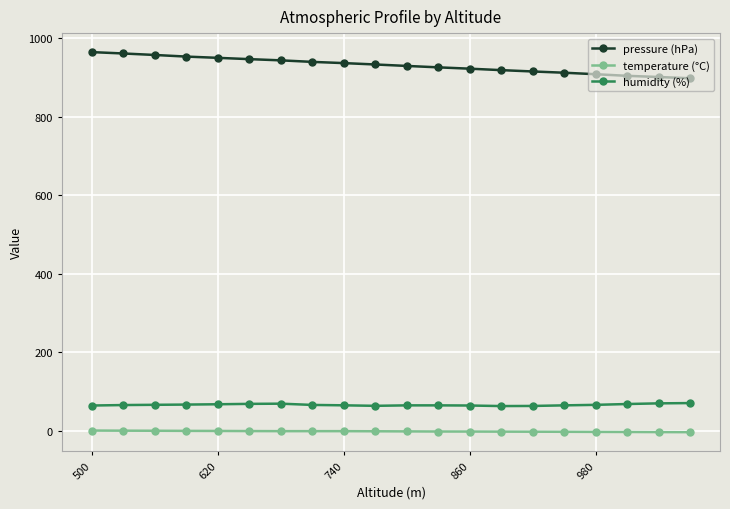

What are all the series names shown in the legend?

pressure (hPa), temperature (°C), humidity (%)